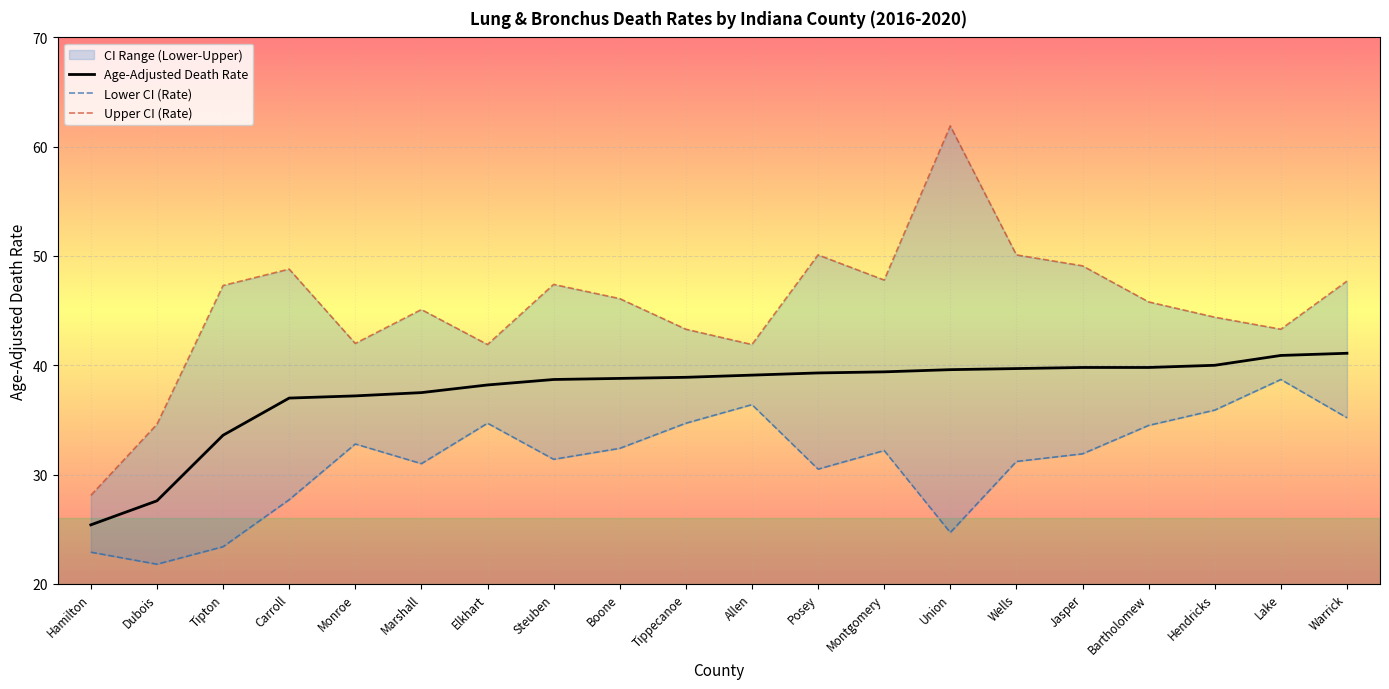

Is it true that Lower CI (Rate) equals 55.8 at Warrick?

False